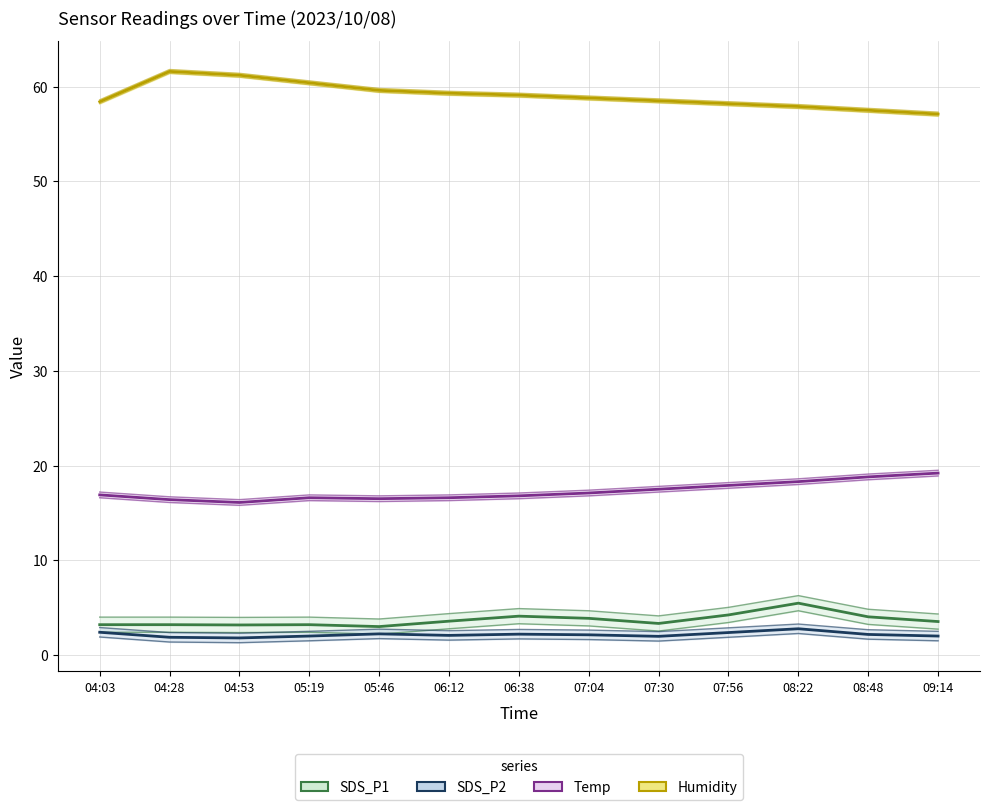

What is the value of the SDS_P2 point at the 8th from the left?

2.1